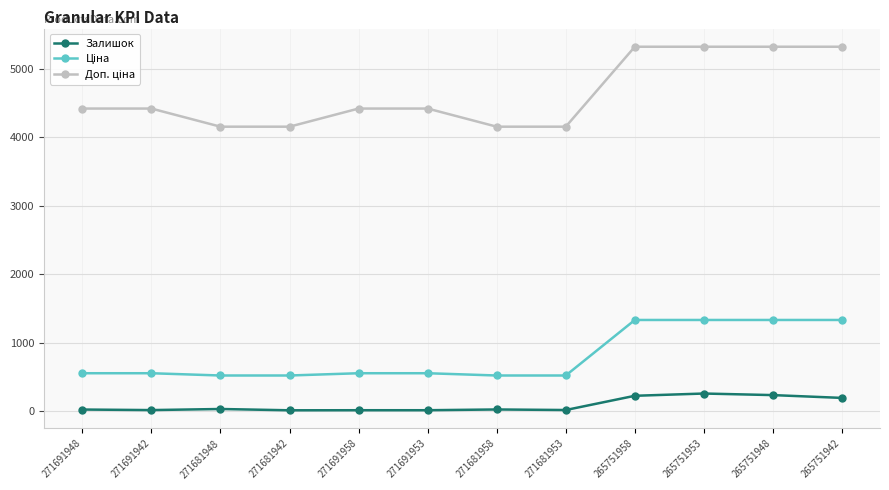

What is the average value of the Залишок series?

86.9